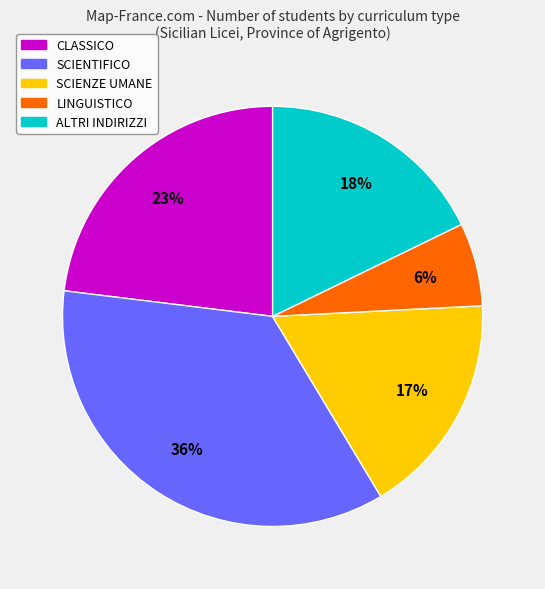

To the nearest percent, what is the average slice percentage?

20%